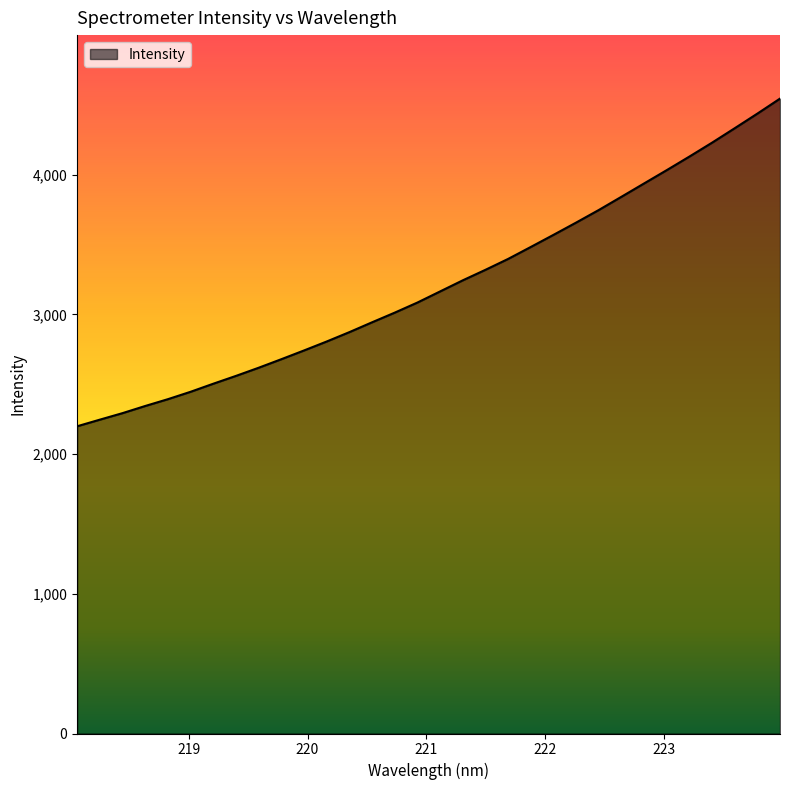

Count the number of values greater than 3164.

16